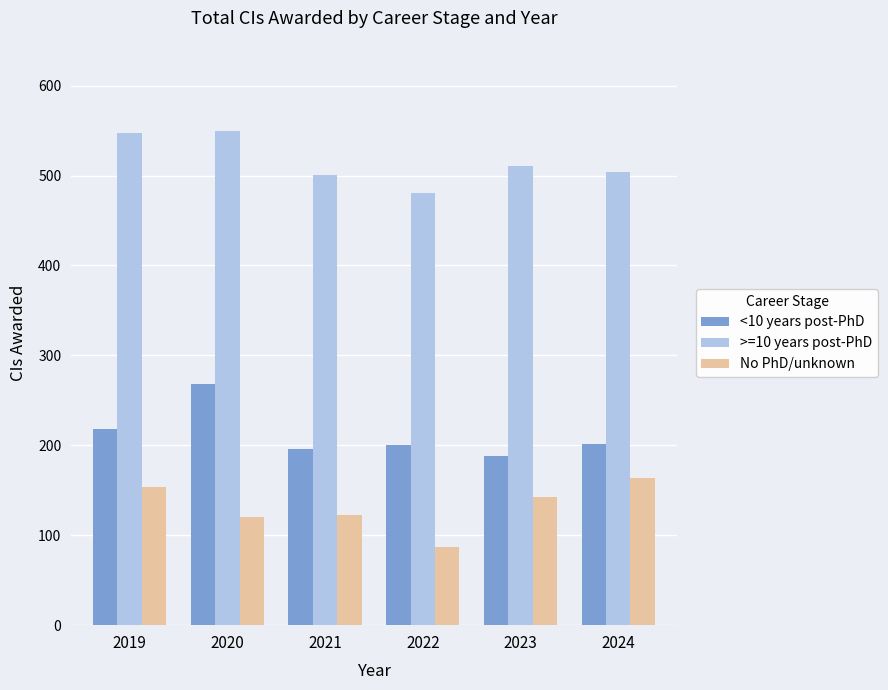

What is the maximum value for >=10 years post-PhD?

549